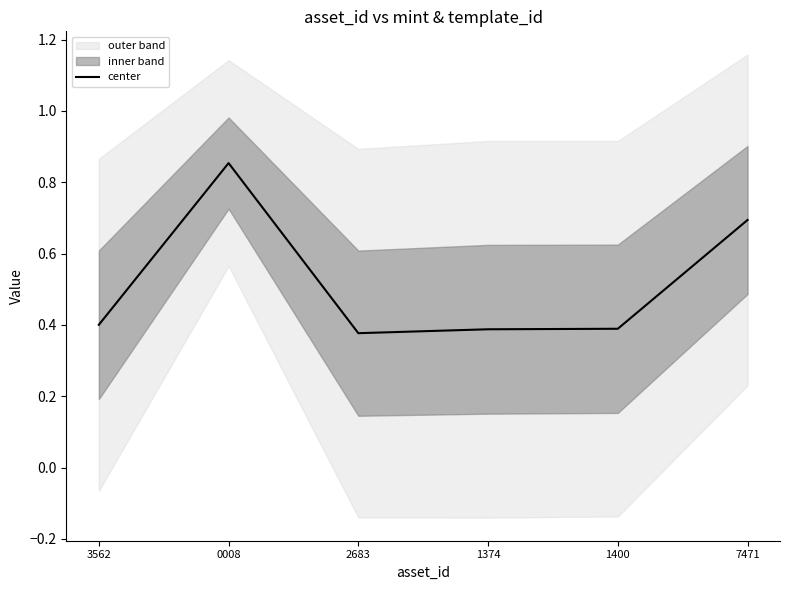

The chart shows a value of 1.3 at 0008. True or false?

False